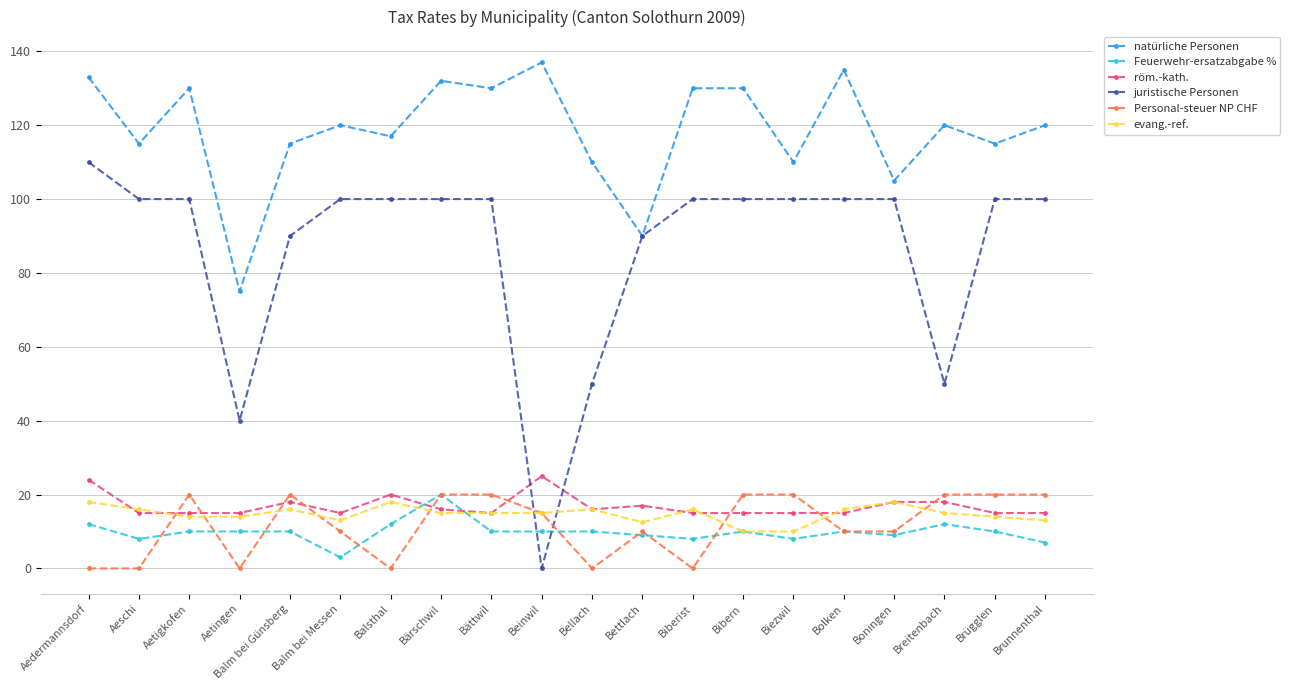

Between which two adjacent categories do röm.-kath. and evang.-ref. first intersect?

Aedermannsdorf and Aeschi